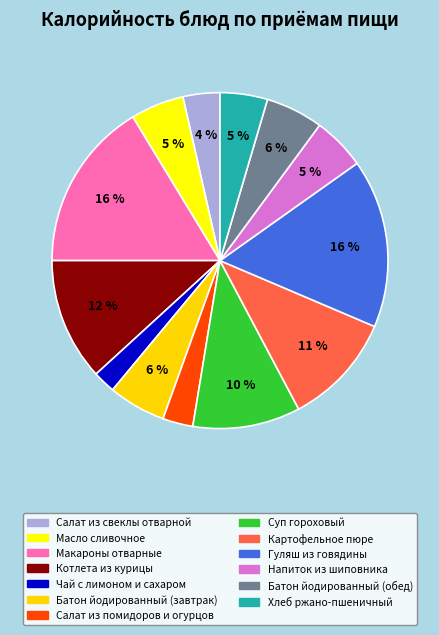

How many segments does this pie chart have?

13